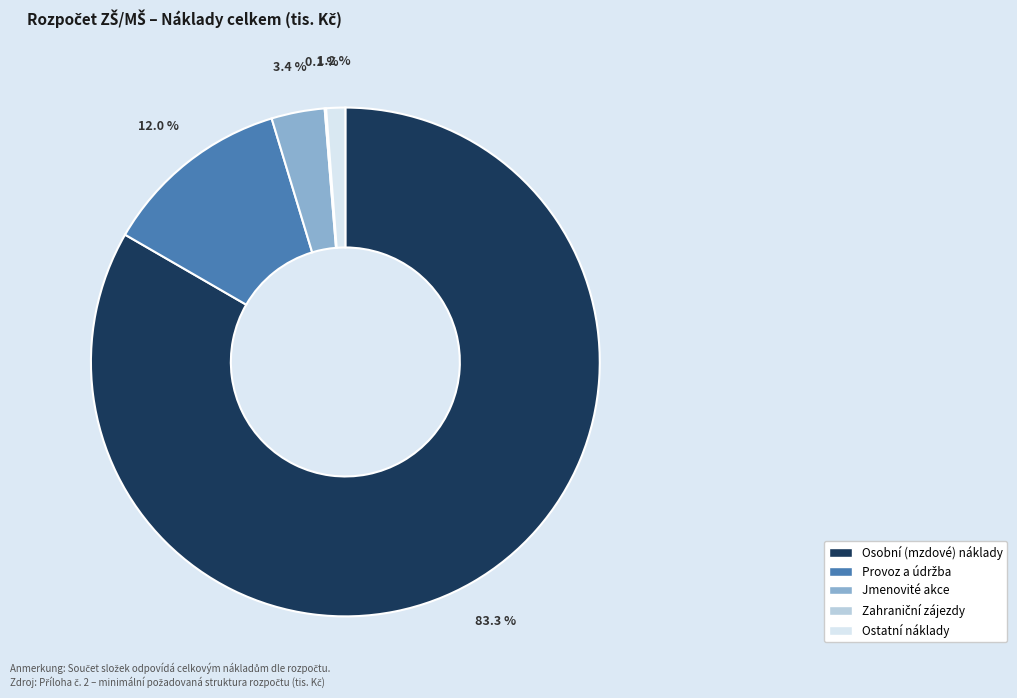

What percentage do Osobní (mzdové) náklady and Ostatní náklady together represent?

84.5%